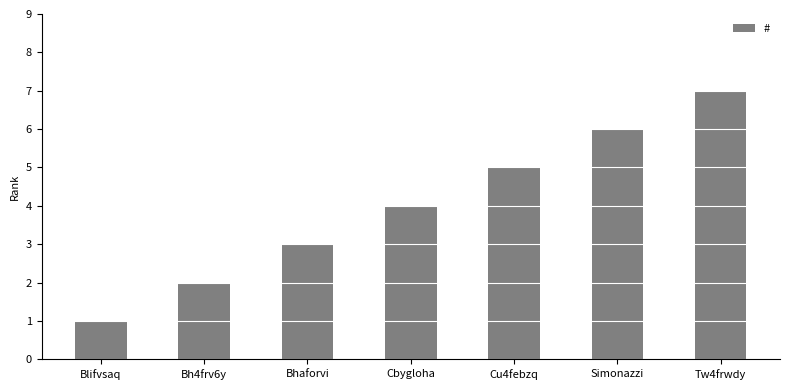

Rank the categories by value from lowest to highest.

Blifvsaq, Bh4frv6y, Bhaforvi, Cbygloha, Cu4febzq, Simonazzi, Tw4frwdy